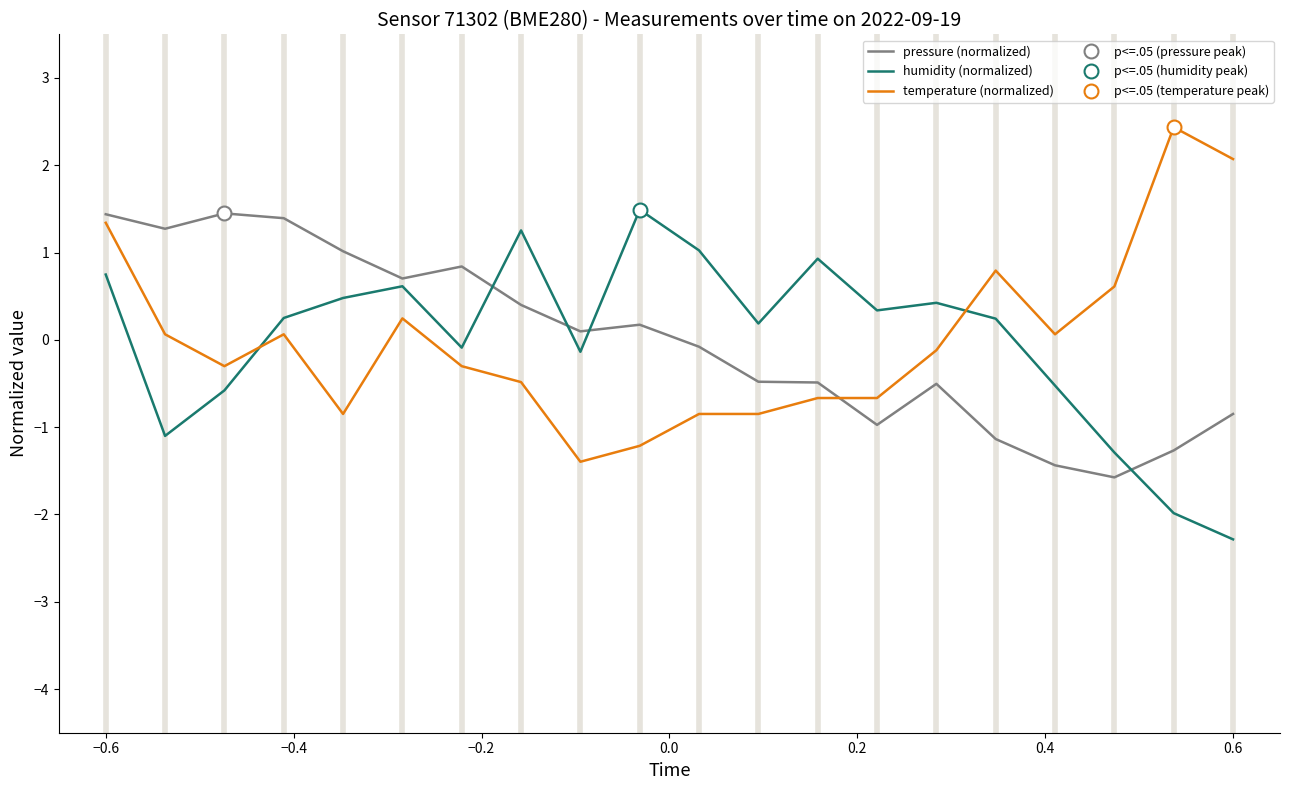

True or false: temperature (normalized) and humidity (normalized) cross at least once.

True